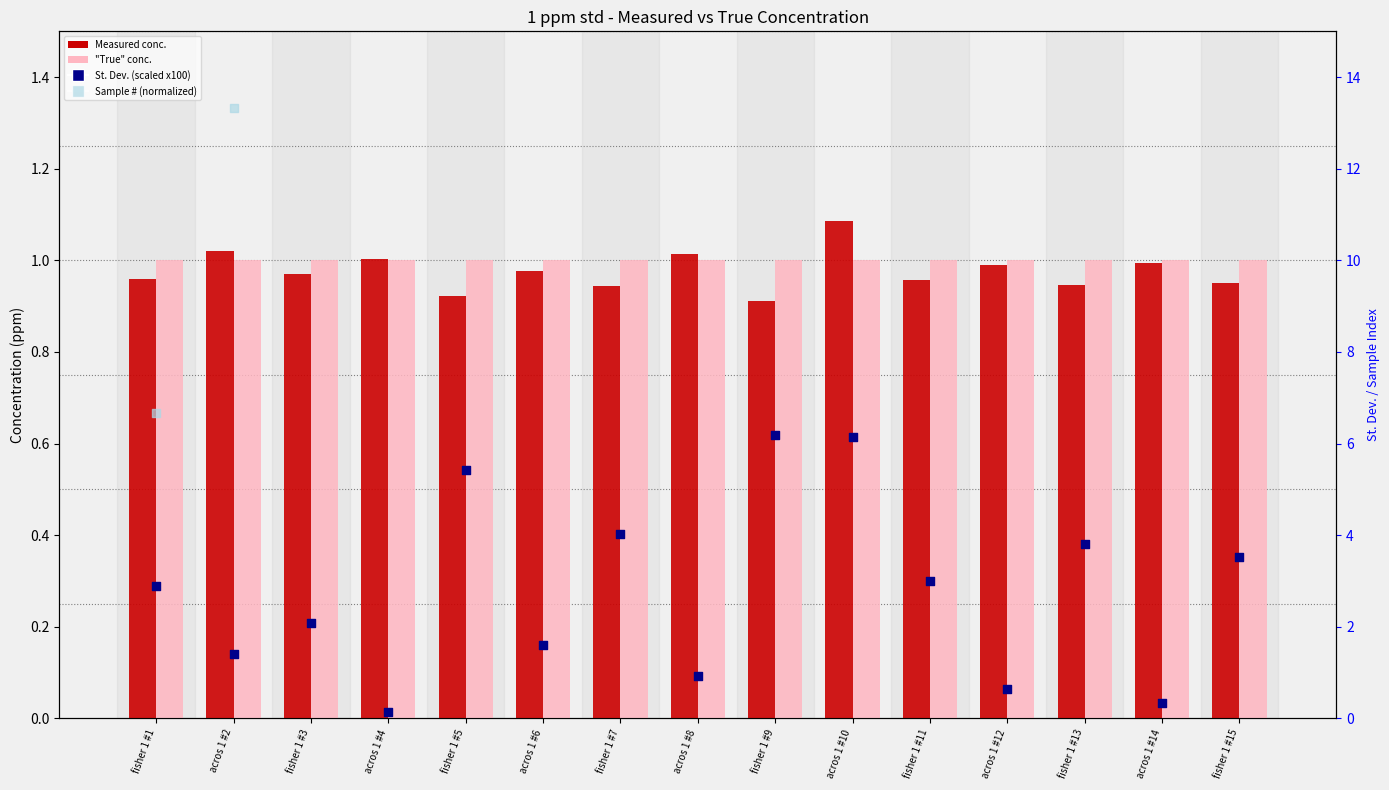

Which series contains the lowest Y value?

St. Dev. (scaled x100)